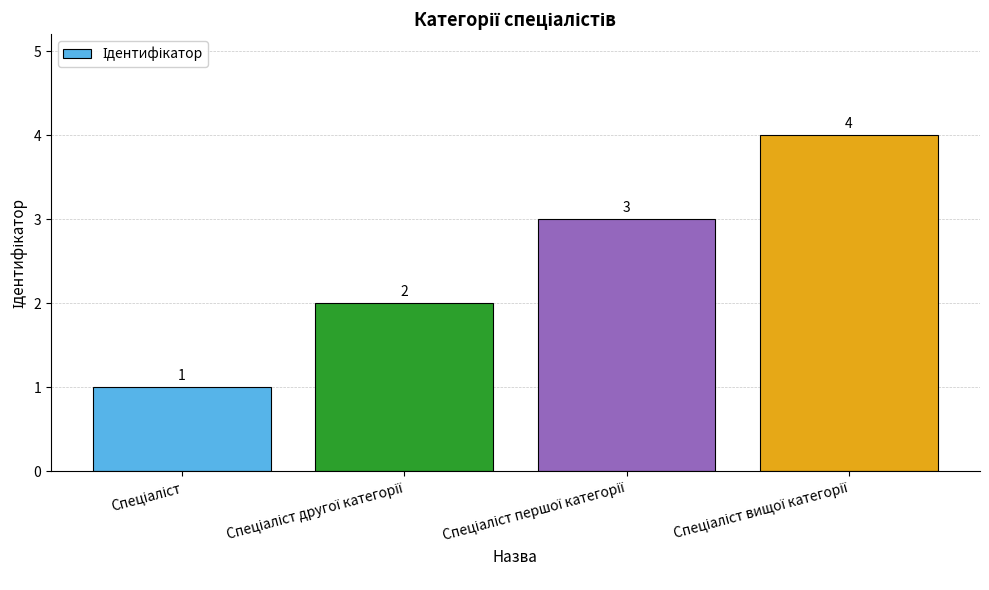

How many values are between 2 and 4?

3